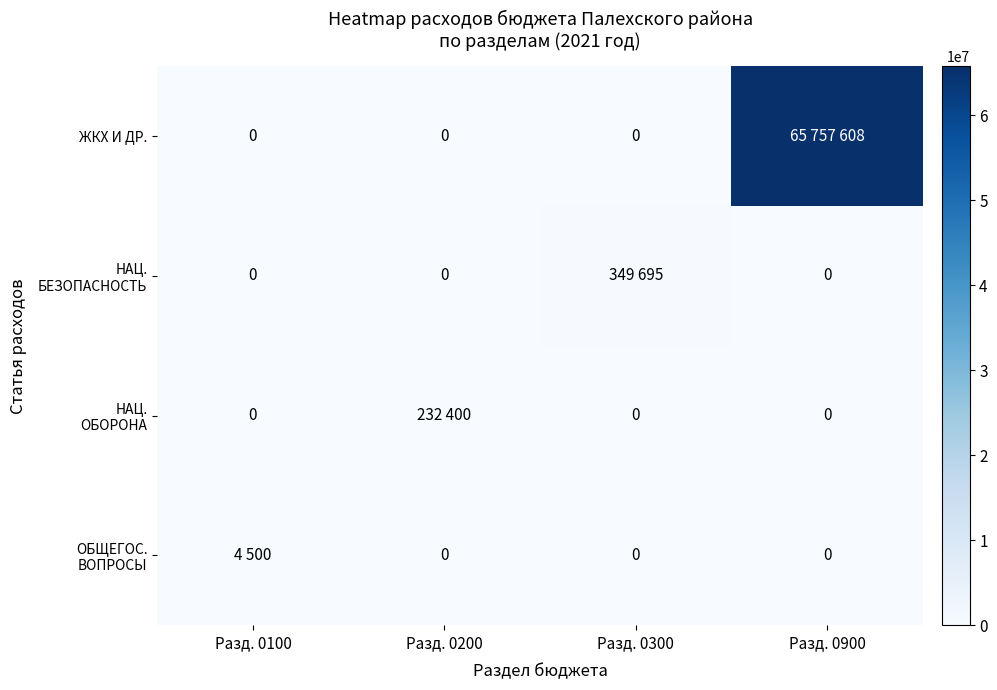

Which category has the highest value across all series?

Разд. 0900